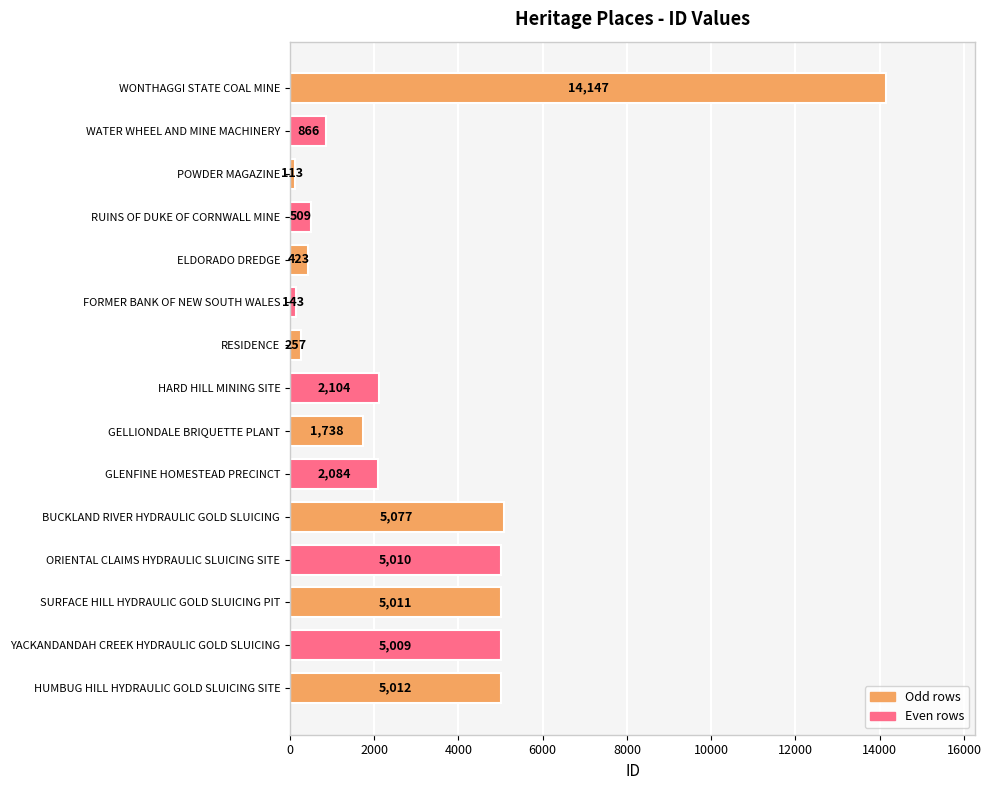

The value at RUINS OF DUKE OF CORNWALL MINE is 509. True or false?

True